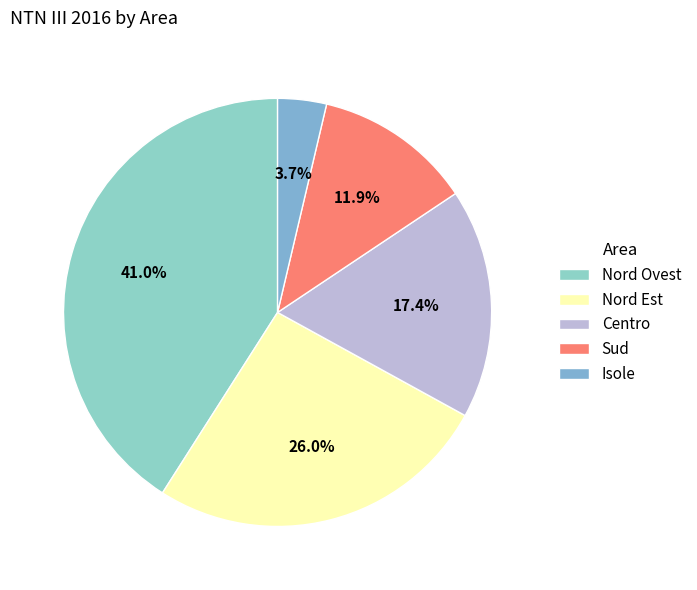

How many slices are in this pie chart?

5